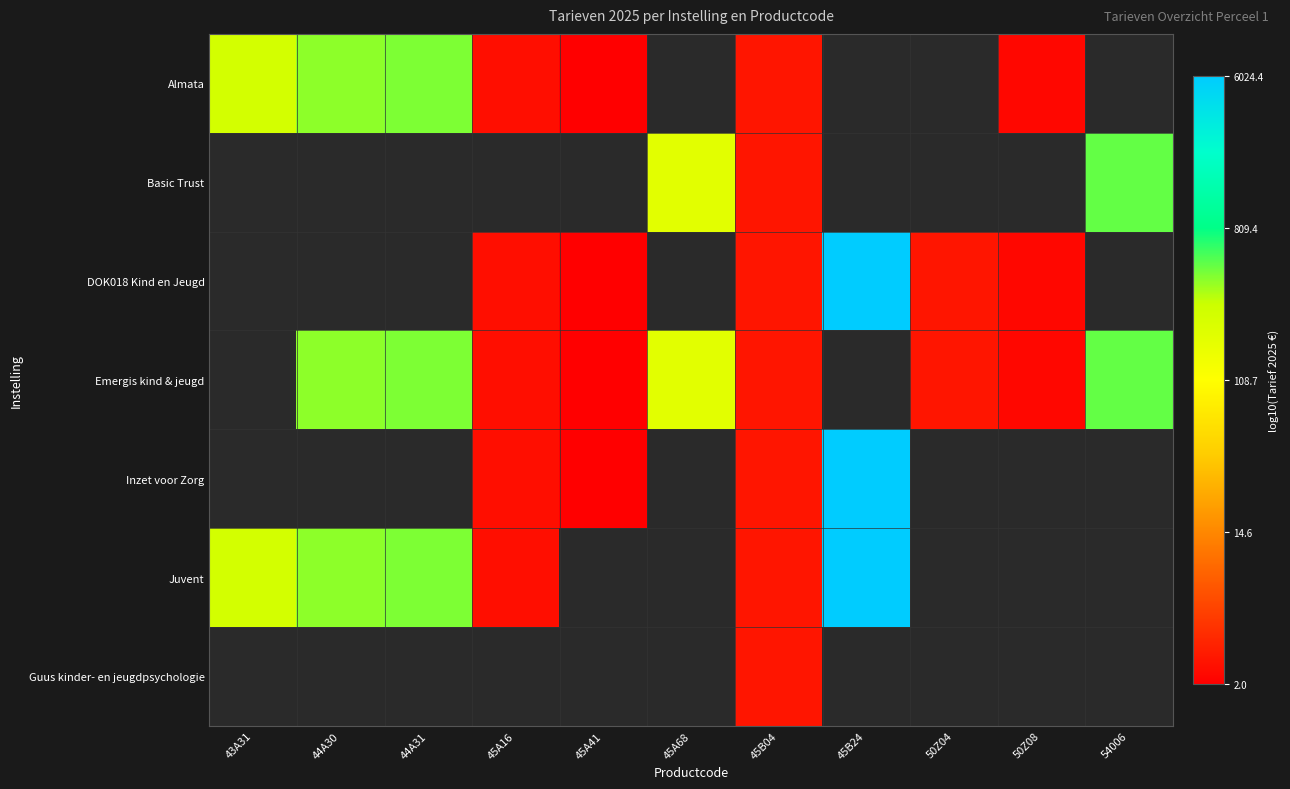

Between 45A16 and 45A68, which is larger?

45A68